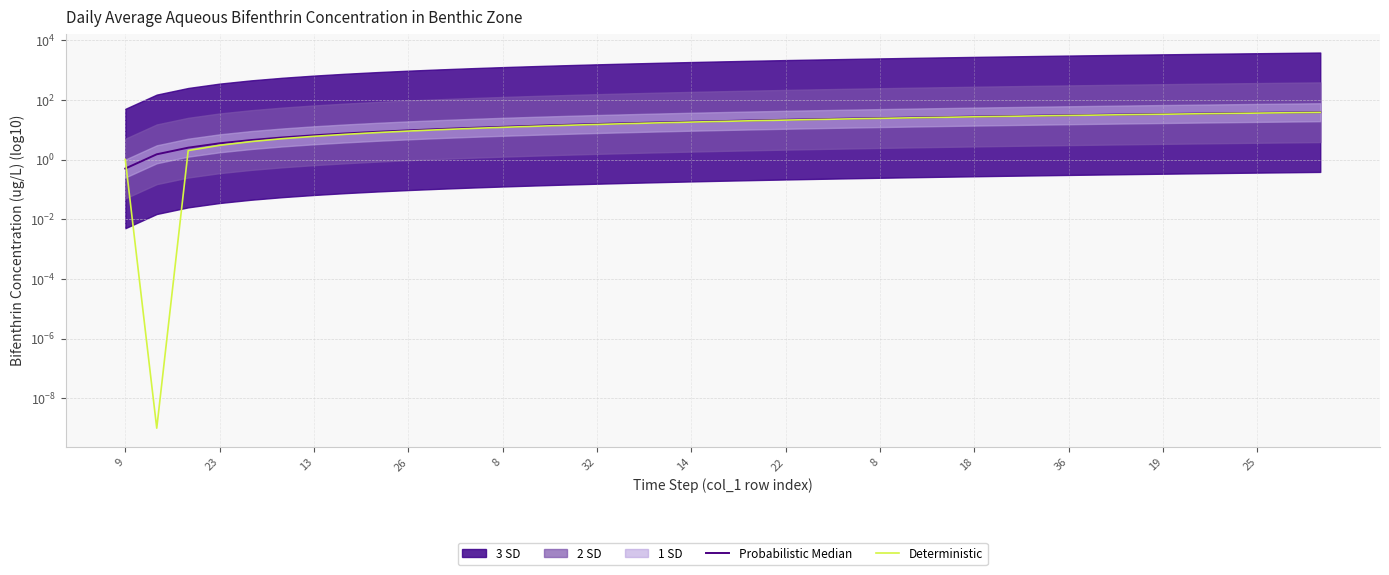

Is this an area chart (filled region under the line)?

No